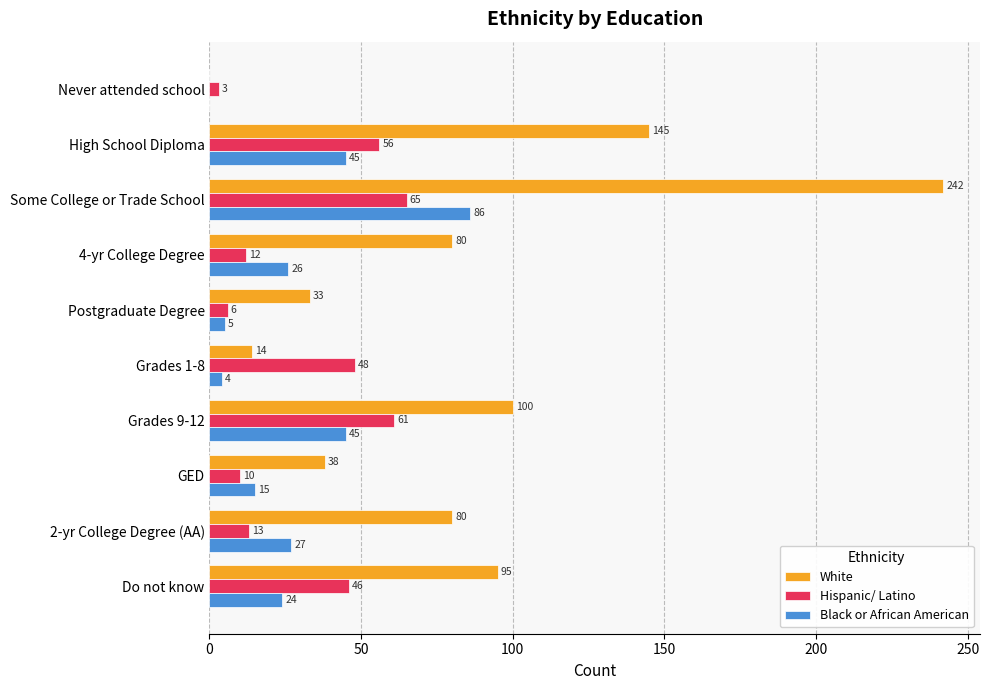

The value of White at Grades 1-8 is 25. True or false?

False